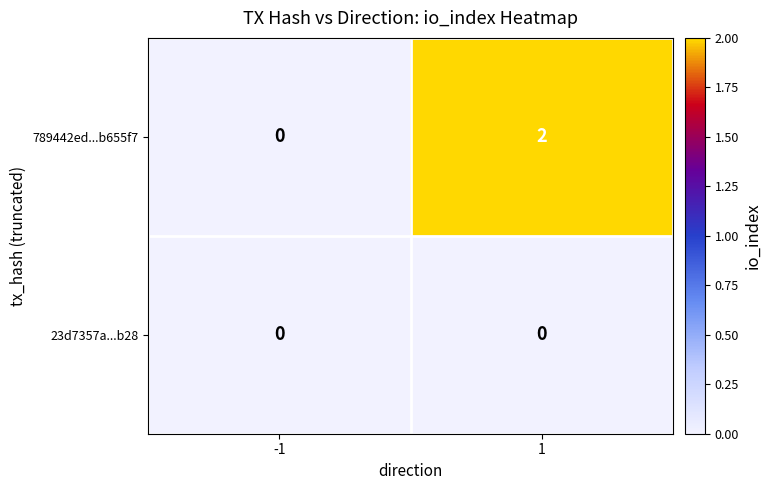

Reading left to right, transcribe all the data shown in this chart.

789442ed...b655f7: 0	2
23d7357a...b28: 0	0